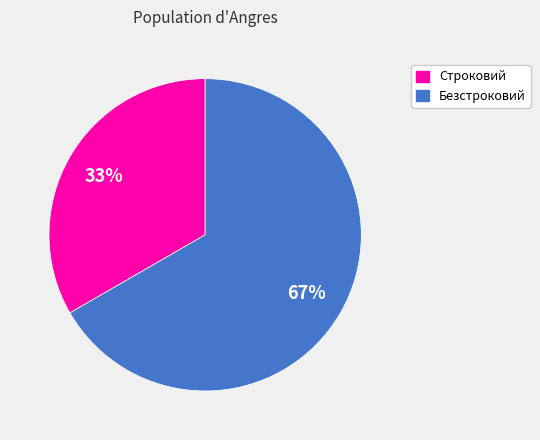

What percentage is the Строковий slice, to the nearest percent?

33%